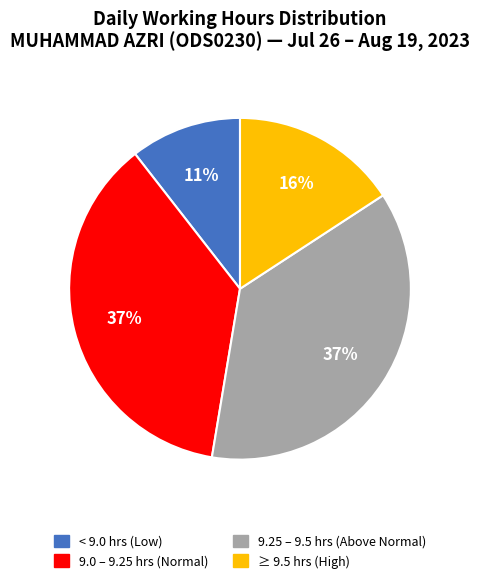

Is there any slice that represents more than half of the pie?

No